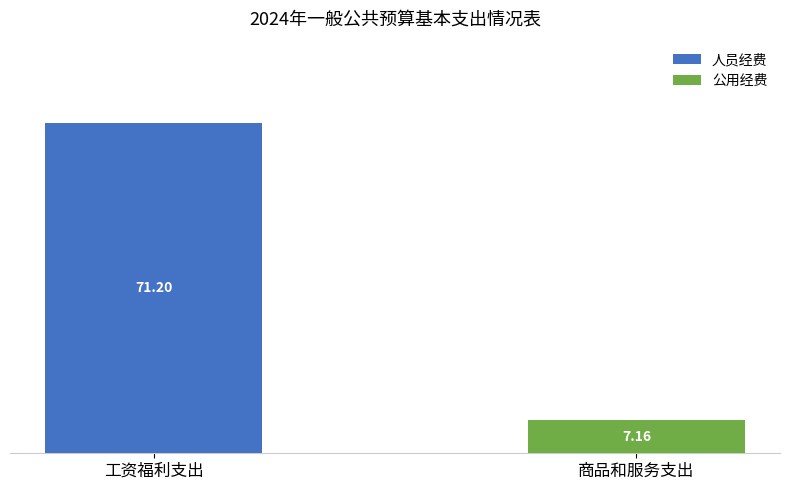

At which label is 人员经费 closest to 35?

商品和服务支出